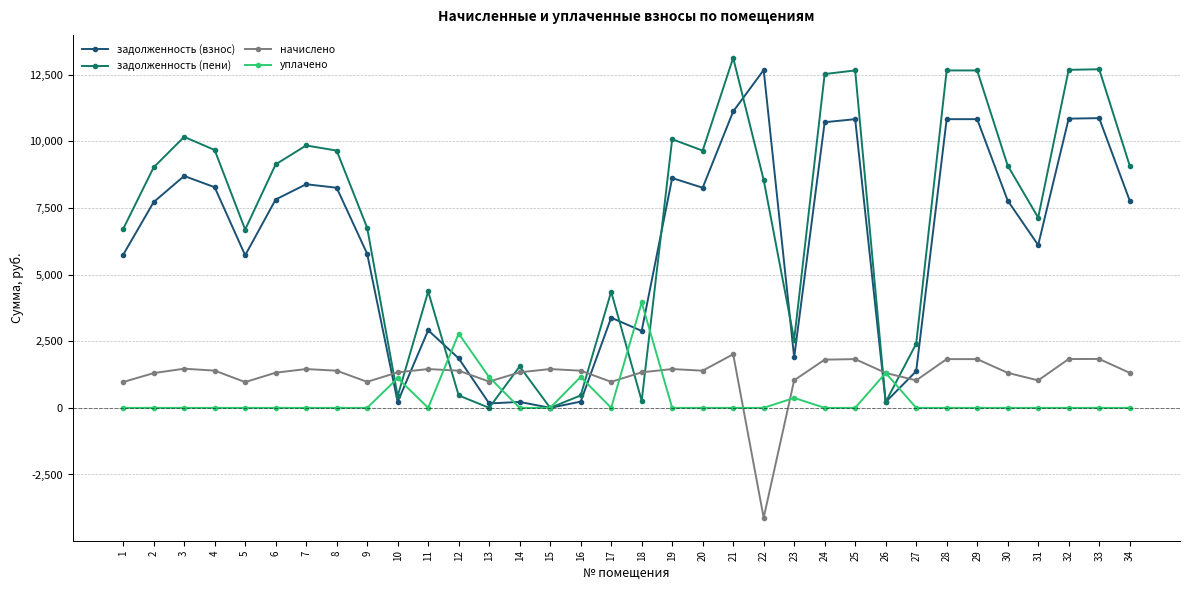

List the series in order of their peak value, highest first.

задолженность (пени), задолженность (взнос), уплачено, начислено